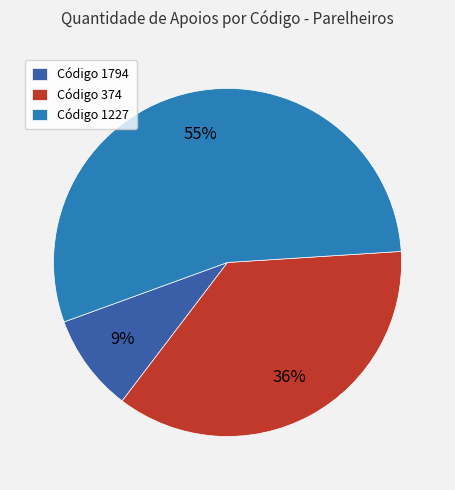

Count the number of slices in the pie.

3